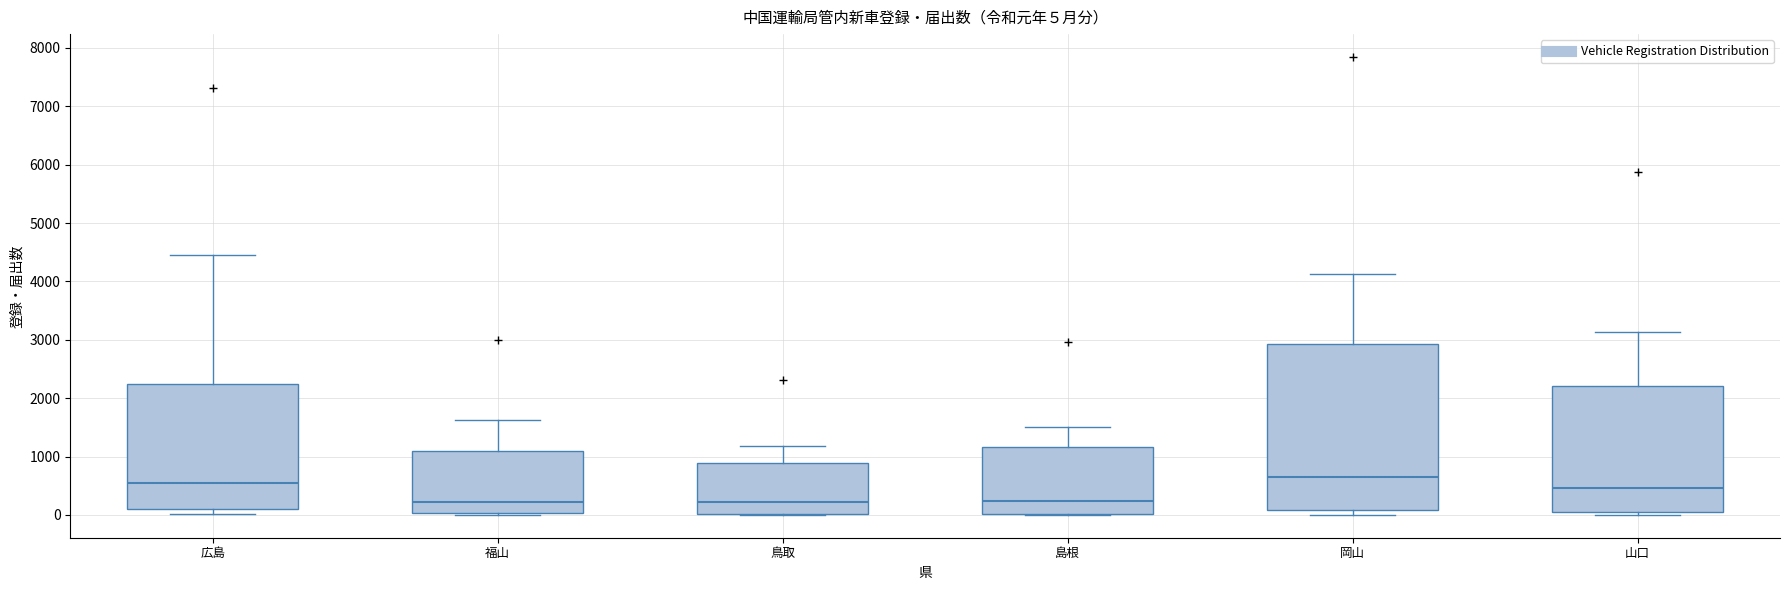

Which box's median line is the highest?

岡山